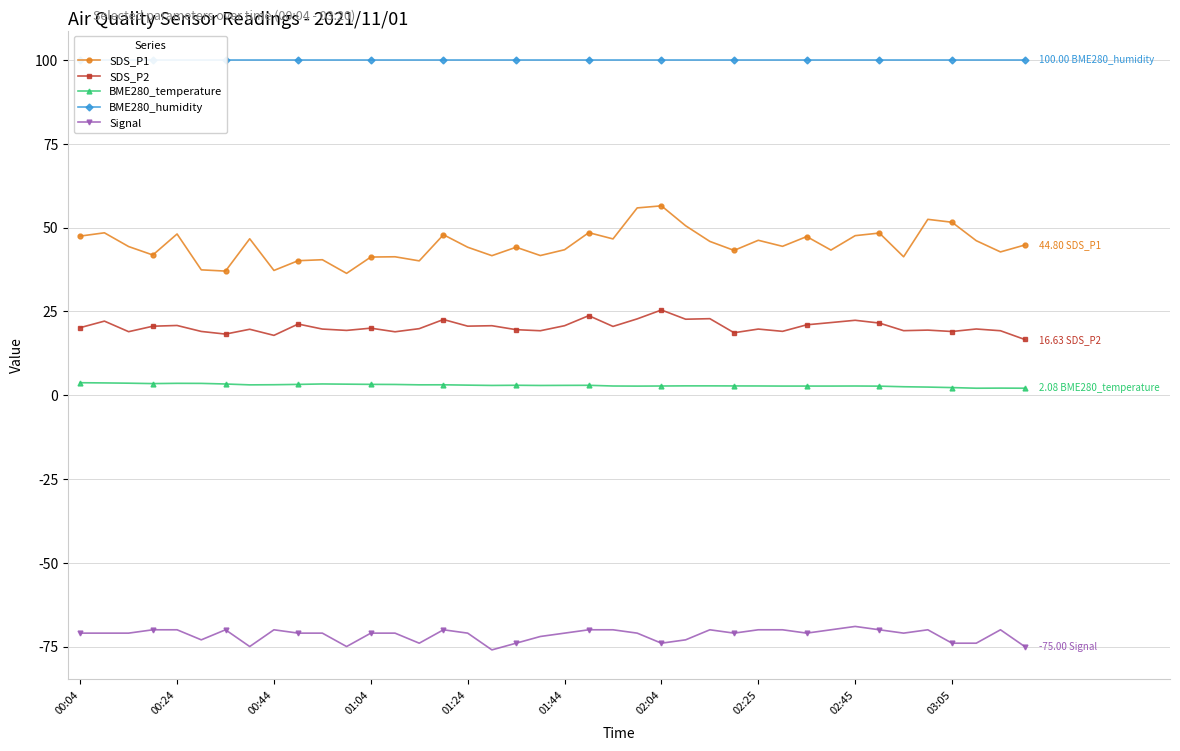

At how many categories does at least one series exceed 47?

40